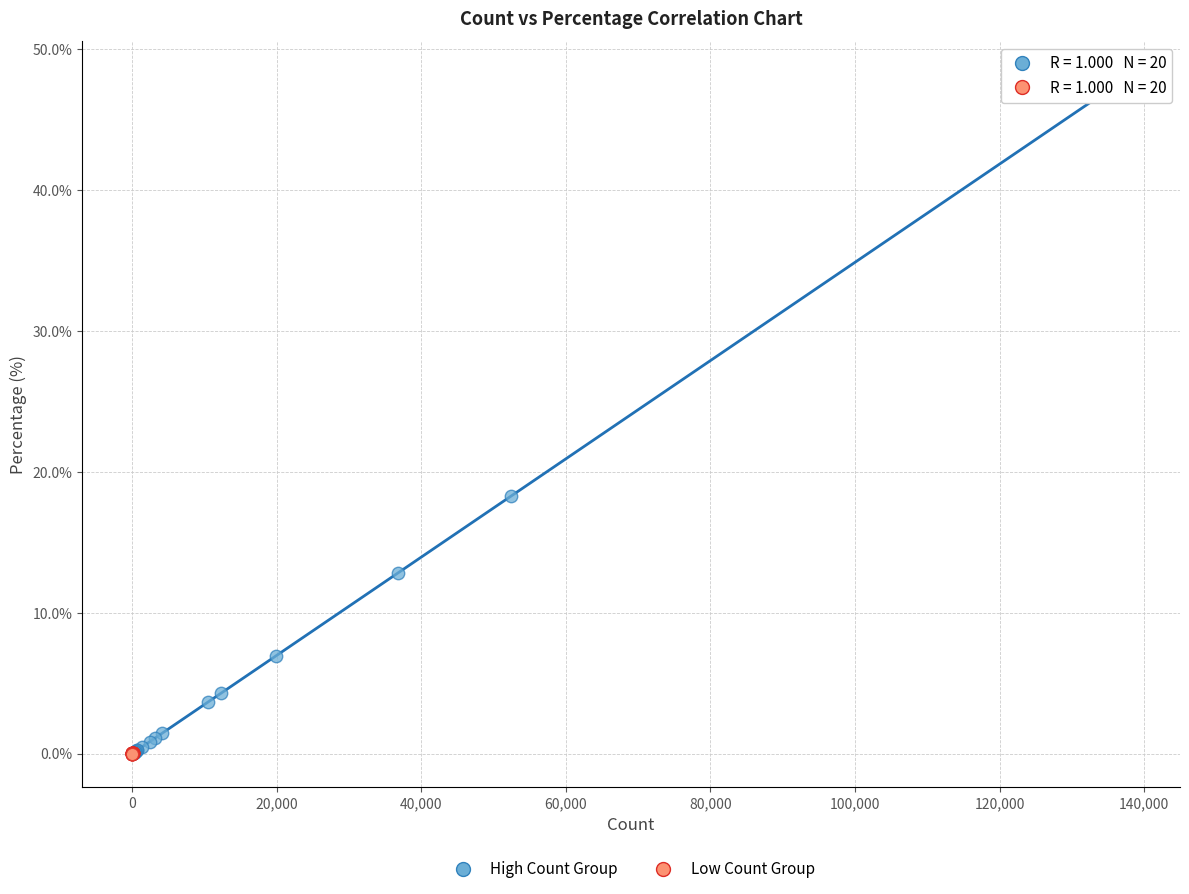

Which series has the largest Y range (max minus min)?

High Count Group